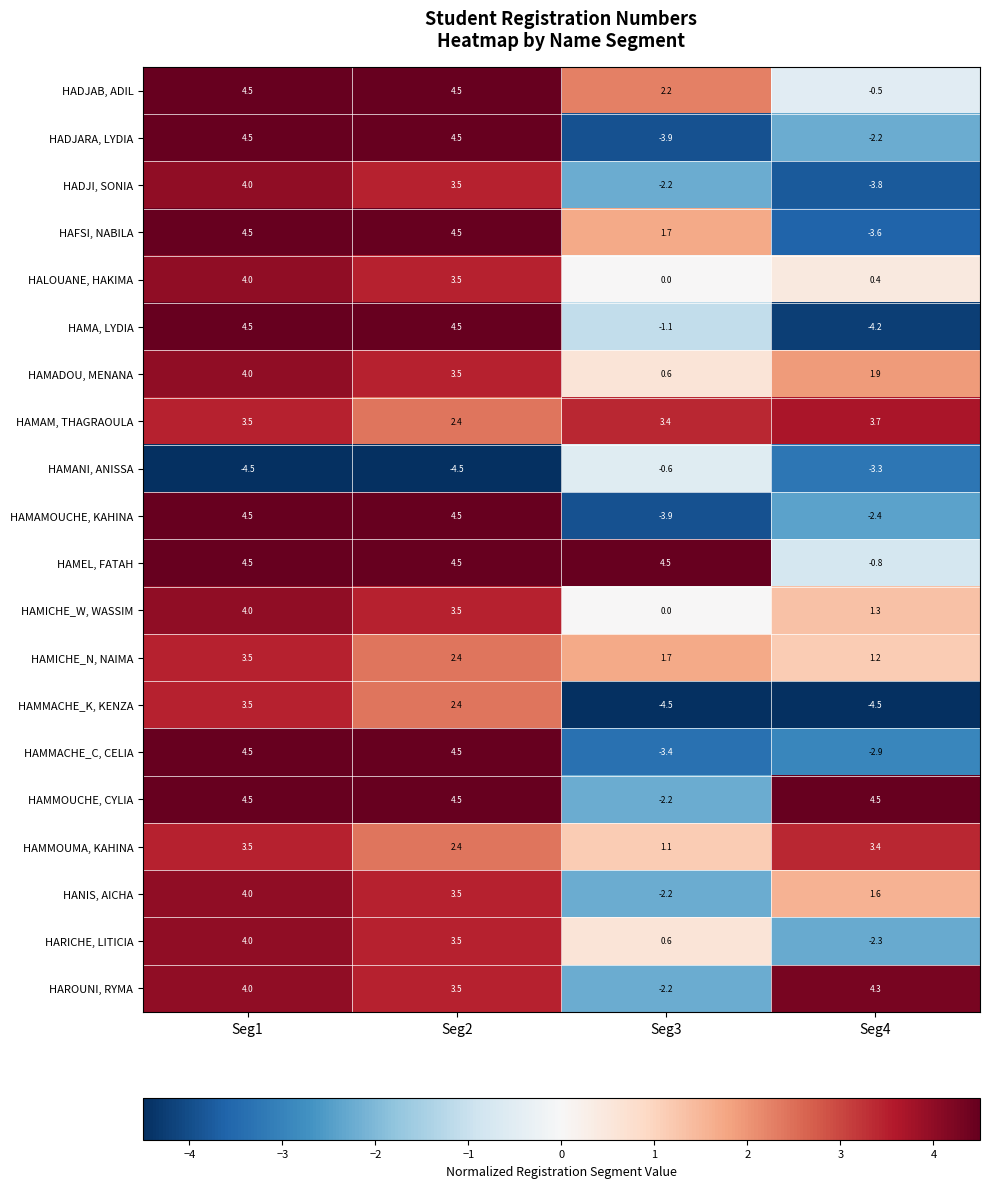

The value of HANIS, AICHA at Seg2 is 3.5. True or false?

True